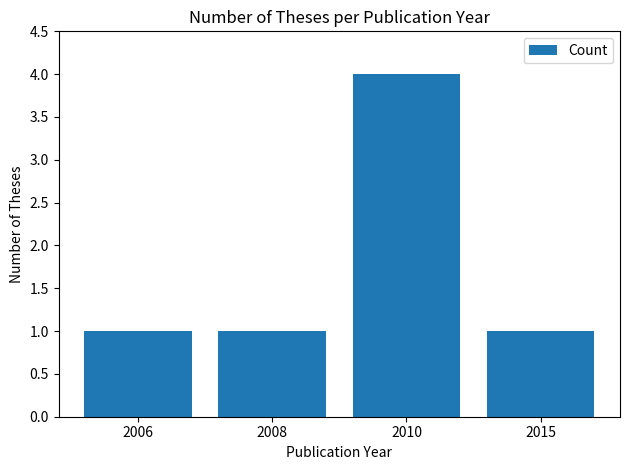

The chart shows a value of 1 at 2008. True or false?

True